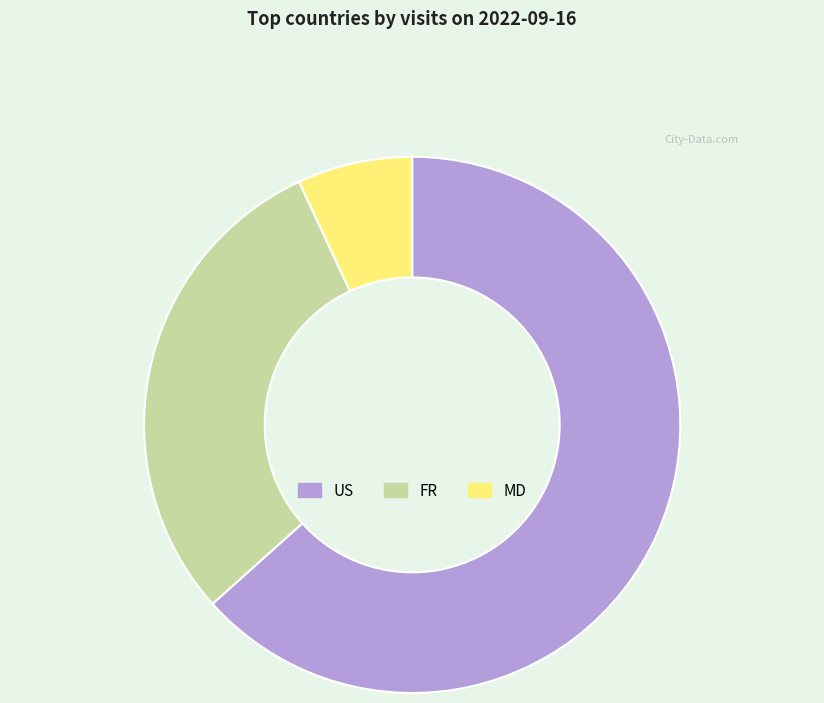

Is there any slice that represents more than half of the pie?

Yes